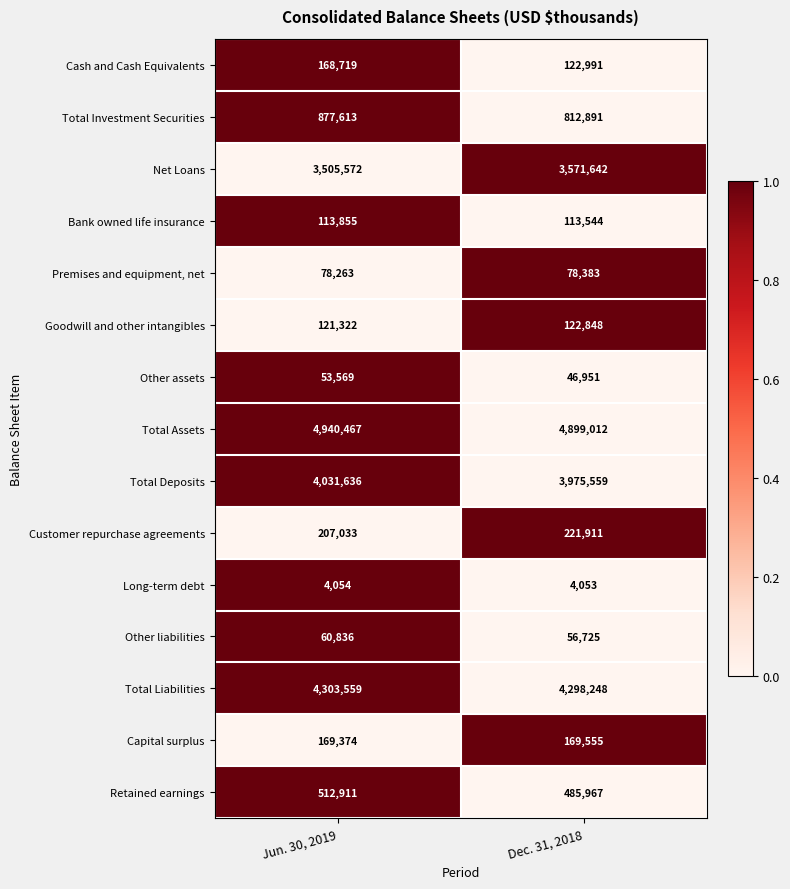

What is the difference between the maximum and minimum values in the Cash and Cash Equivalents series?

45728